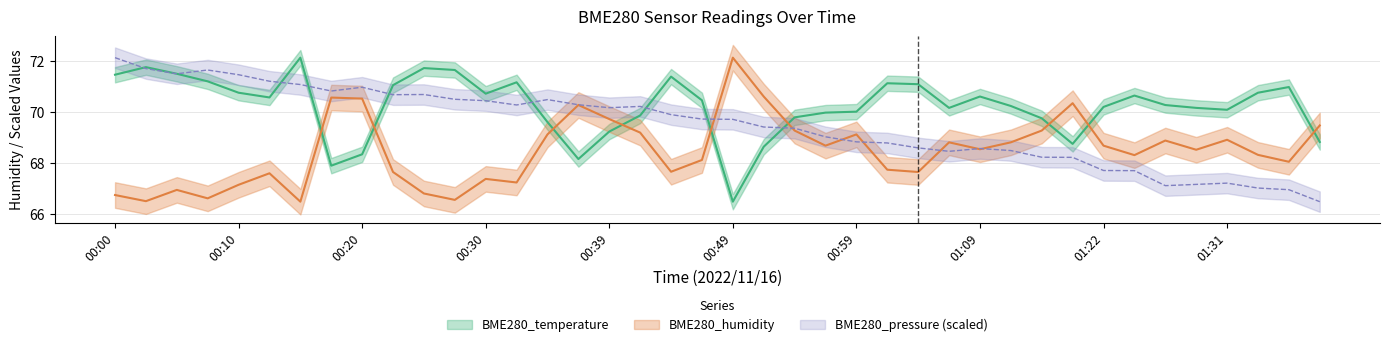

What is the difference between the highest and lowest values at 01:34?

3.7